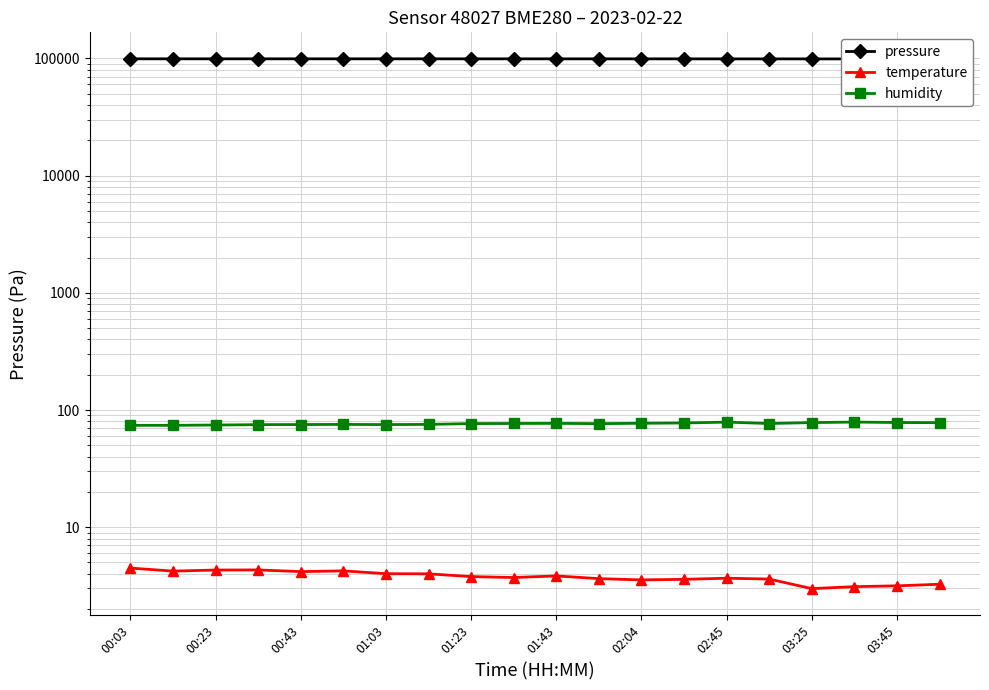

What is the total value across all series at 17?

99241.8